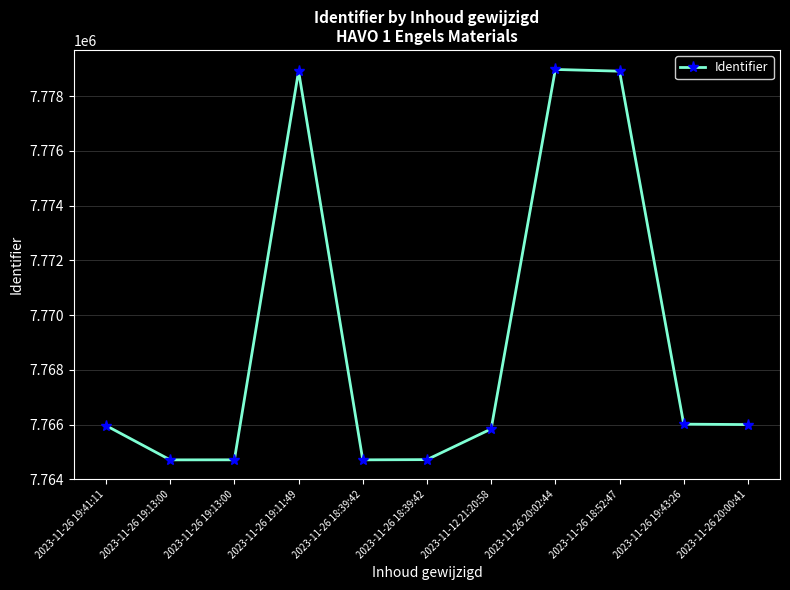

The chart shows a value of 7764713 at 2023-11-26 18:39:42. True or false?

True